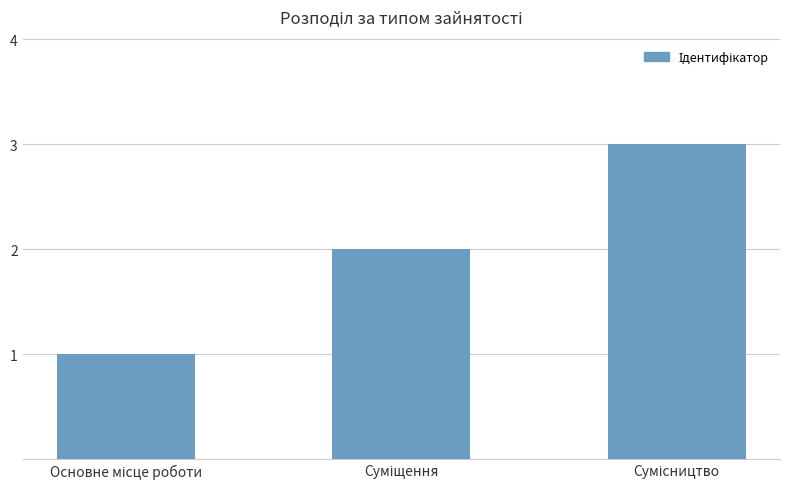

What is the maximum value shown in the chart?

3